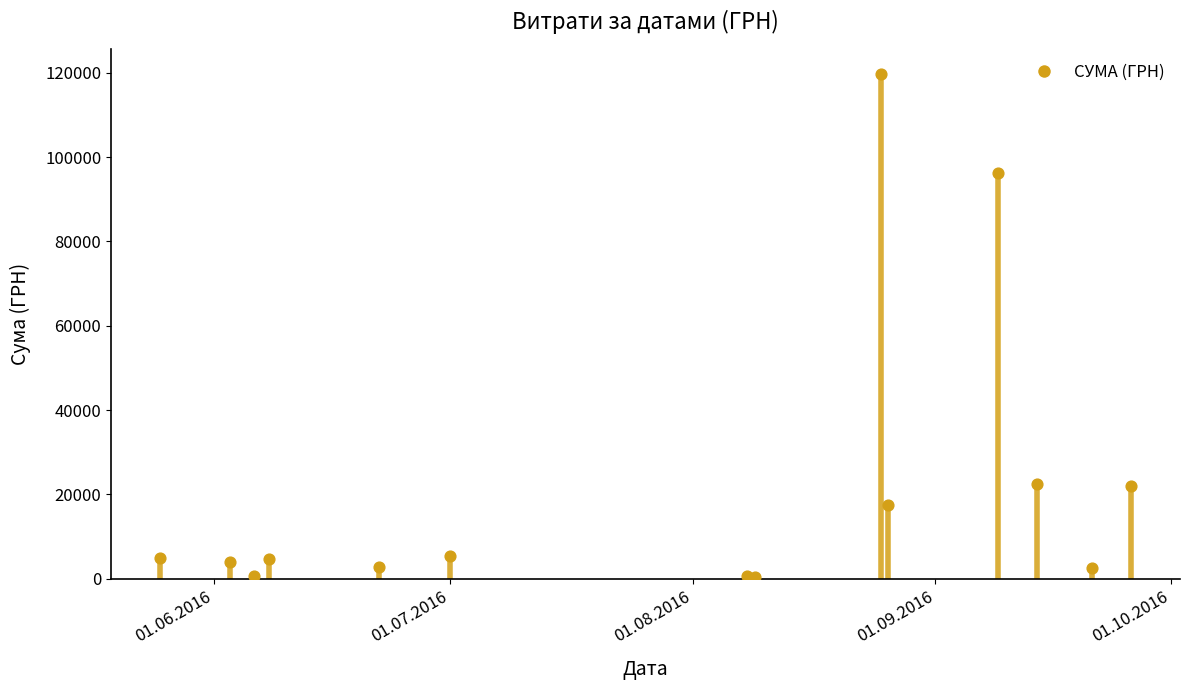

What is the change in value from 01.08.2016 to 01.09.2016?

+4178.0